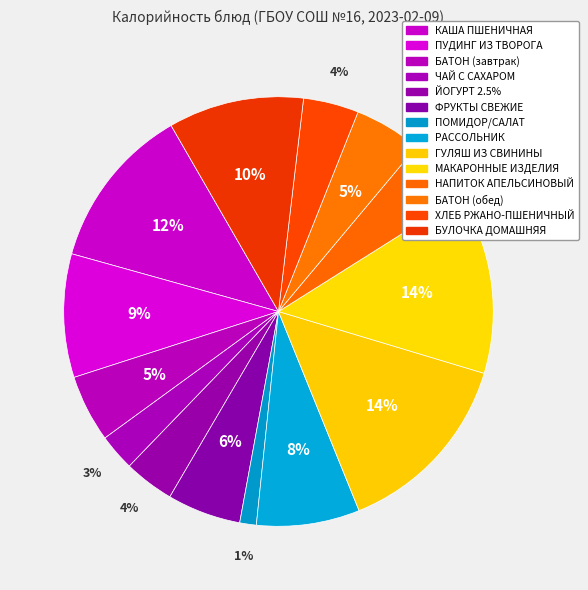

To the nearest percent, what percentage of the pie is РАССОЛЬНИК?

8%